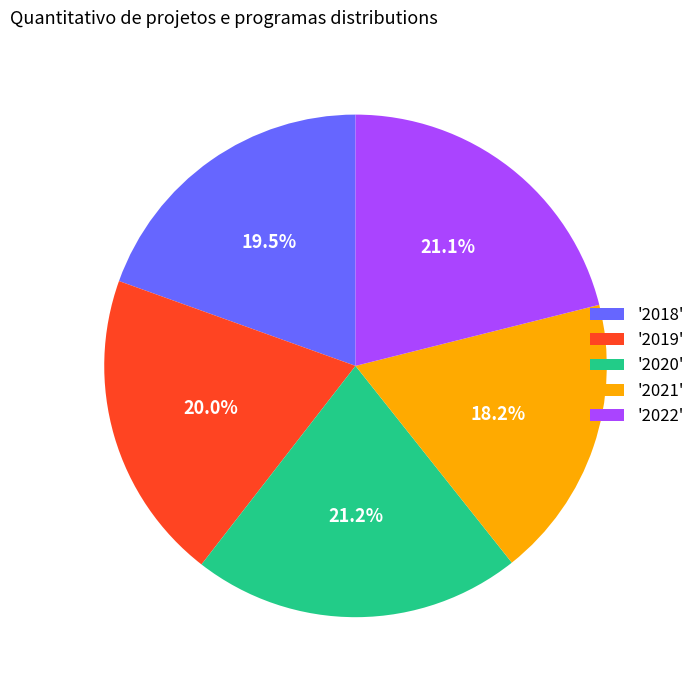

Which has a higher value, '2019' or '2021'?

'2019'